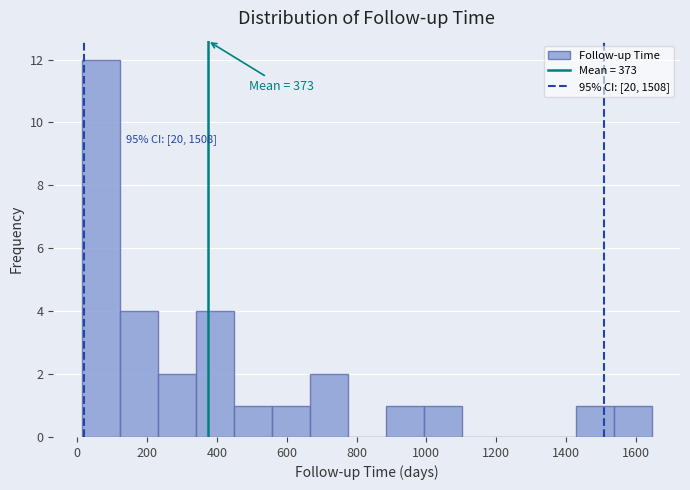

Which range on the x-axis has the tallest bar?

20 to 120